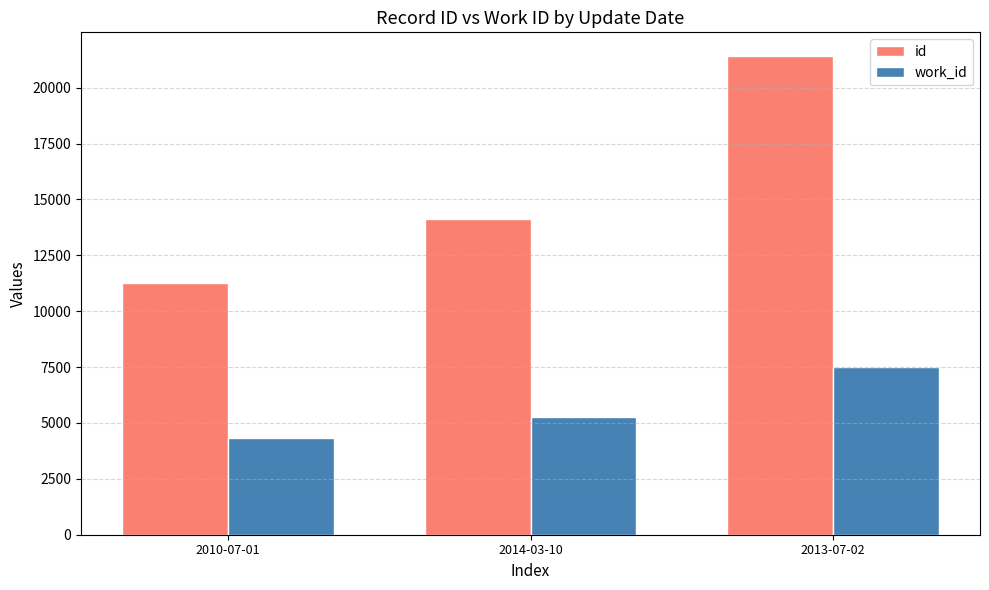

How many bars are there in total?

6